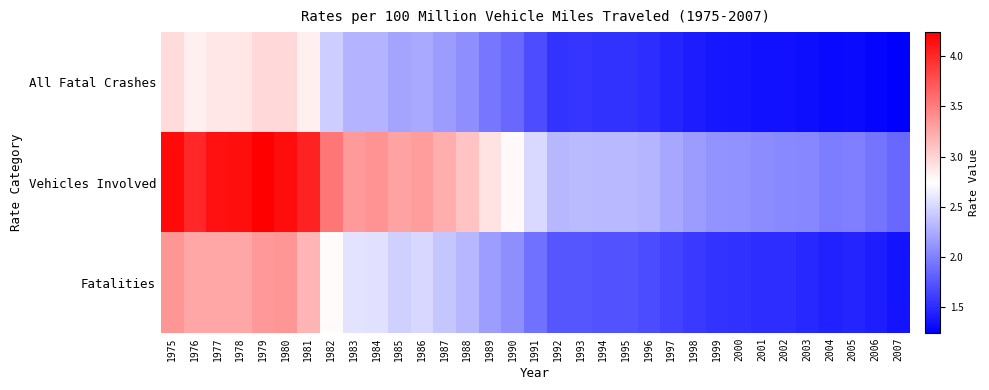

Rank the series by their maximum value, from lowest to highest.

All Fatal Crashes, Fatalities, Vehicles Involved